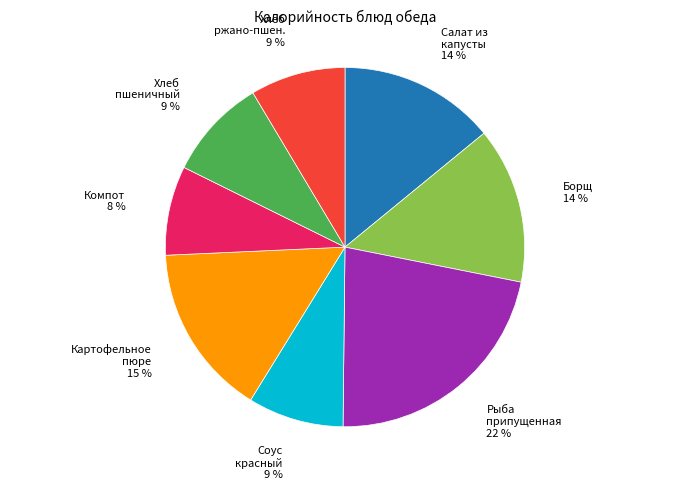

Which slice is the smallest?

Компот